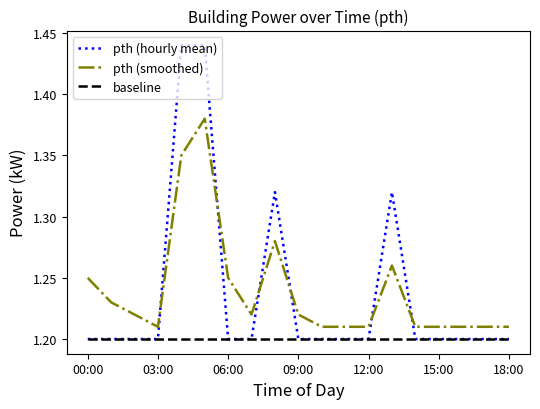

Does the chart have visible grid lines?

No